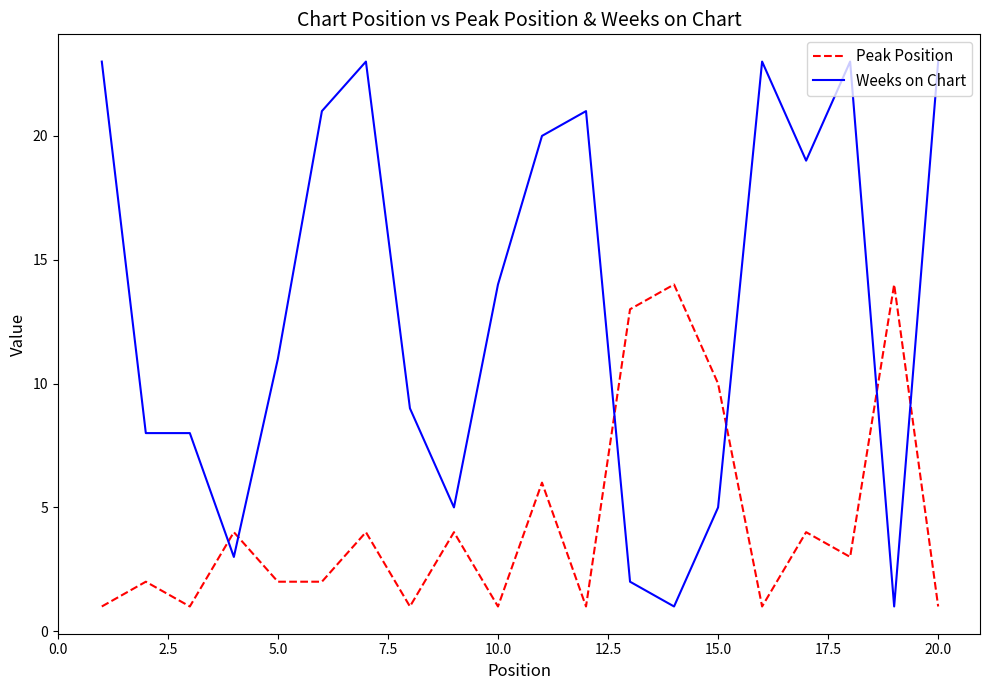

What is the difference between the maximum and minimum values in the Weeks on Chart series?

22